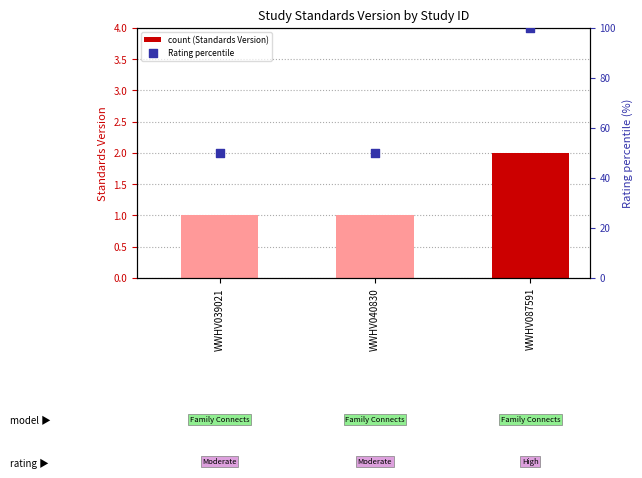

At which category is the sum across all series the highest?

WWHV087591